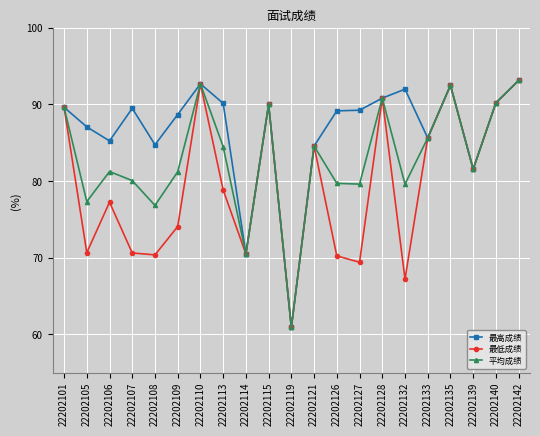

At which label does 平均成绩 reach its peak?

22202142